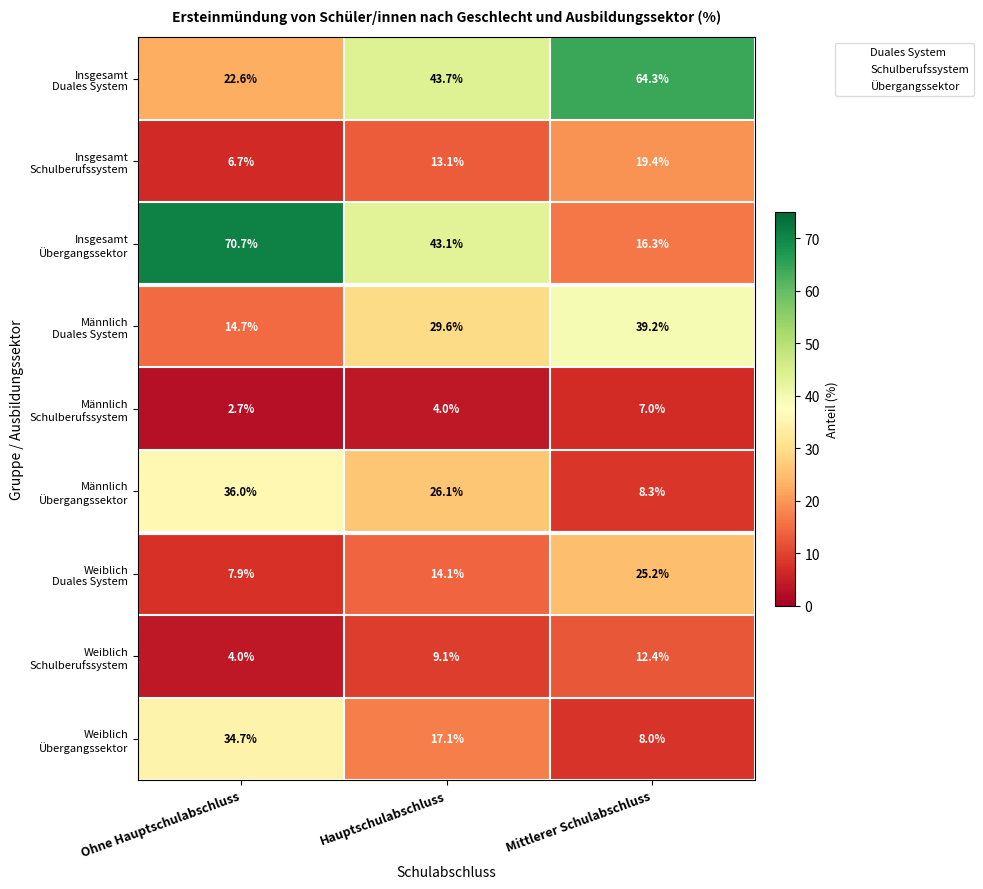

What is the spread (max minus min) of values at Hauptschulabschluss?

39.7